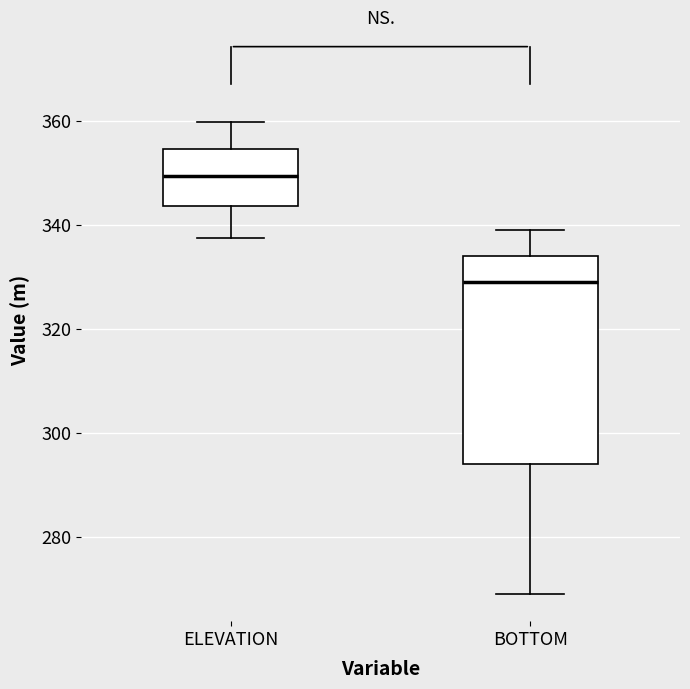

Where is the upper edge of the box for ELEVATION on the y-axis? The values are not printed on the chart, so give them approximately, as read against the axis.

354